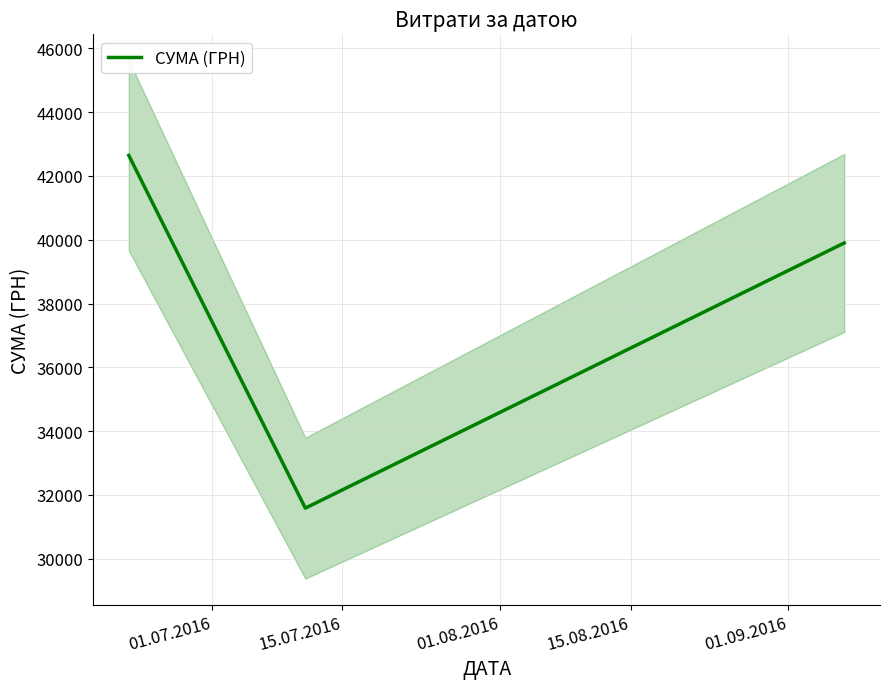

What is the value of the 3rd point from the left?

39899